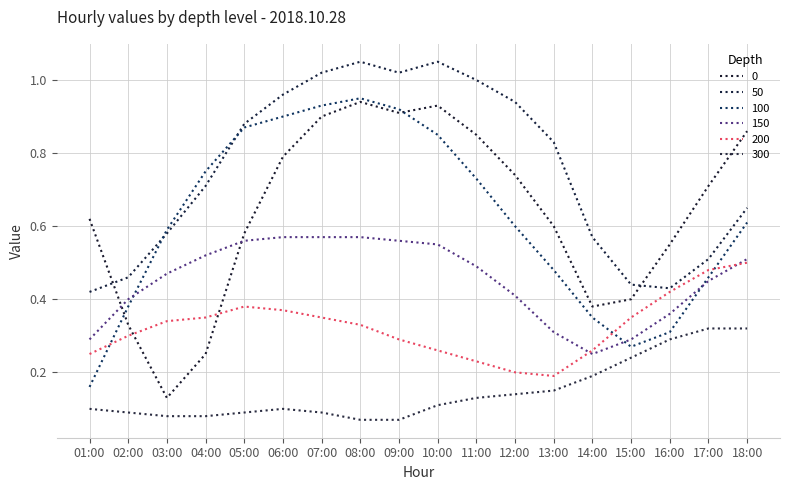

In 100, how many points are lower than both neighbors (excluding endpoints)?

1